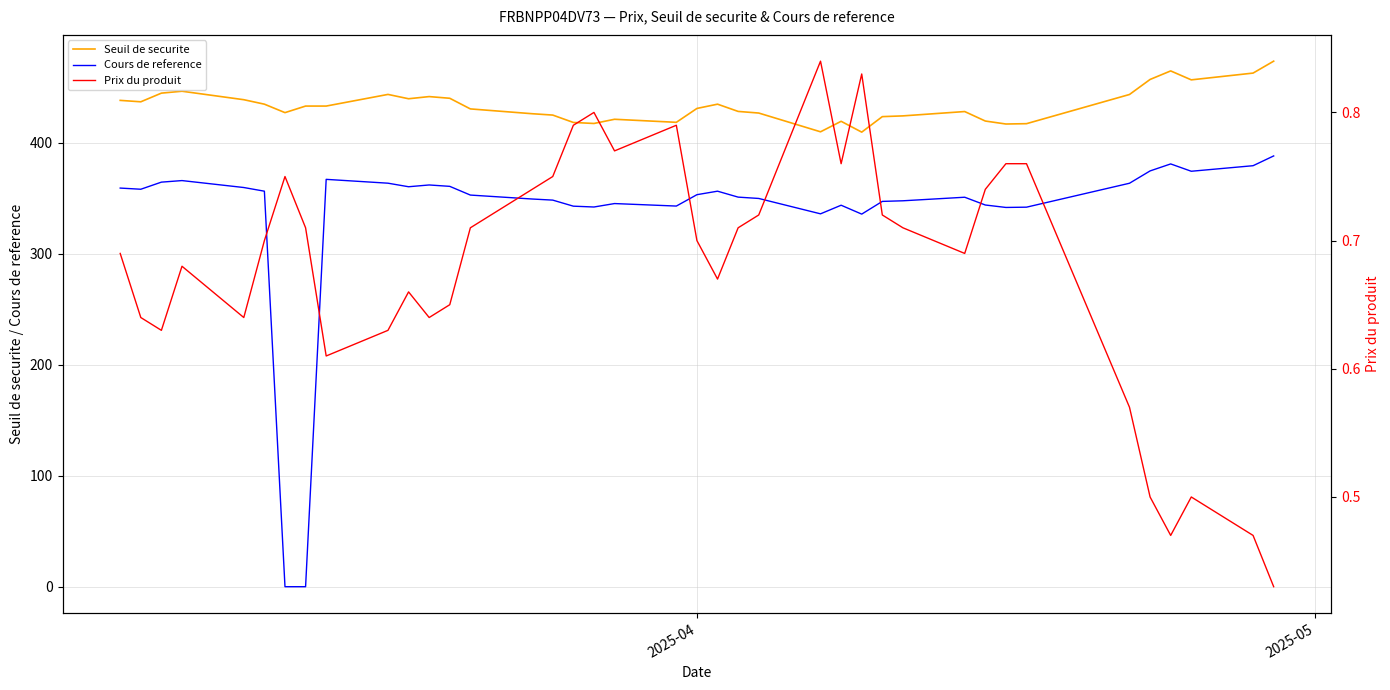

True or false: Cours de reference and Seuil de securite cross at least once.

False